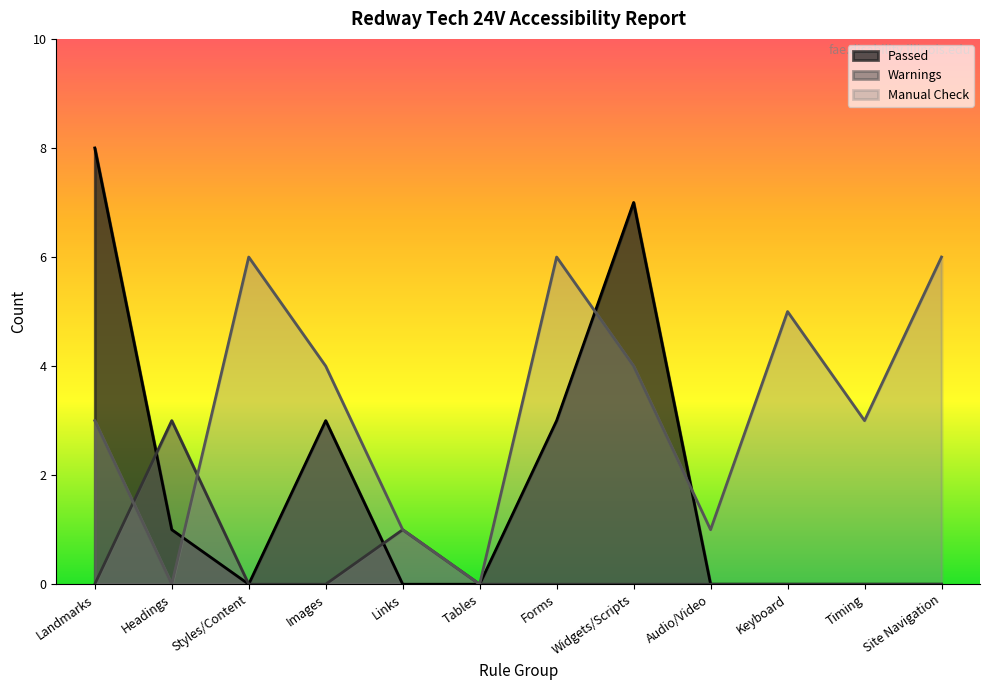

True or false: Passed has a value of 4 at Audio/Video.

False